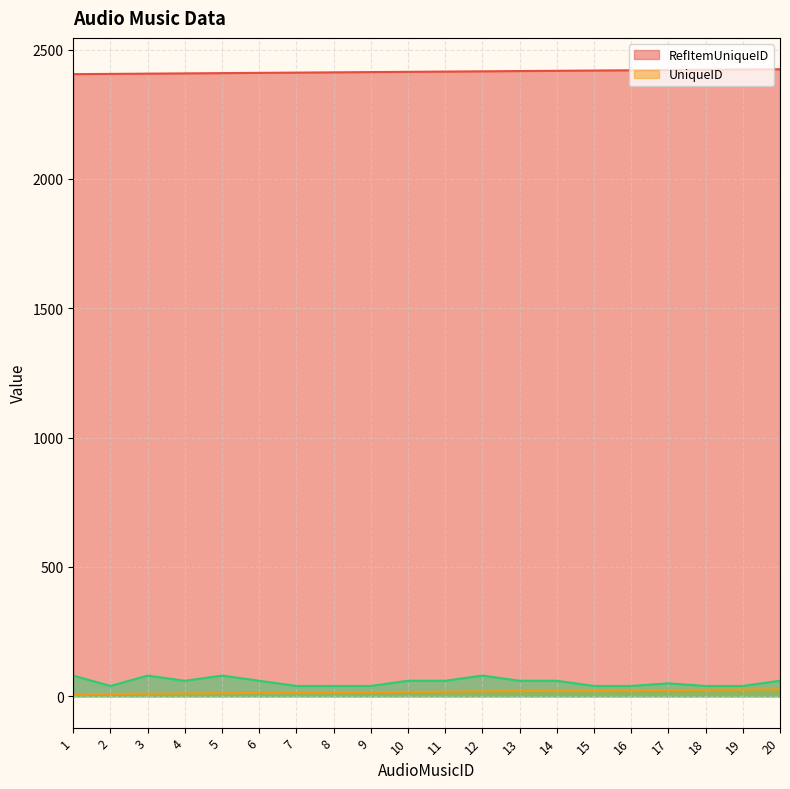

True or false: UniqueID has a value of 11 at 4.

True